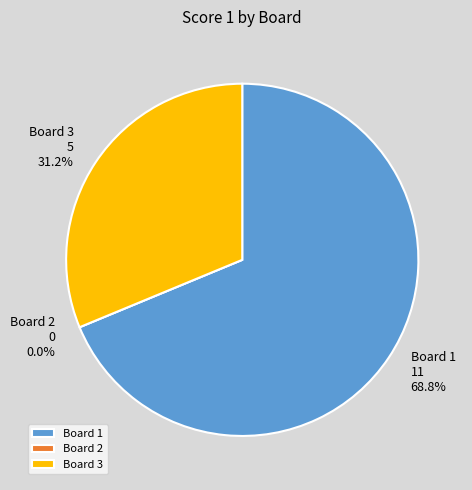

To the nearest percent, what is the difference between the largest and smallest slice percentages?

69%